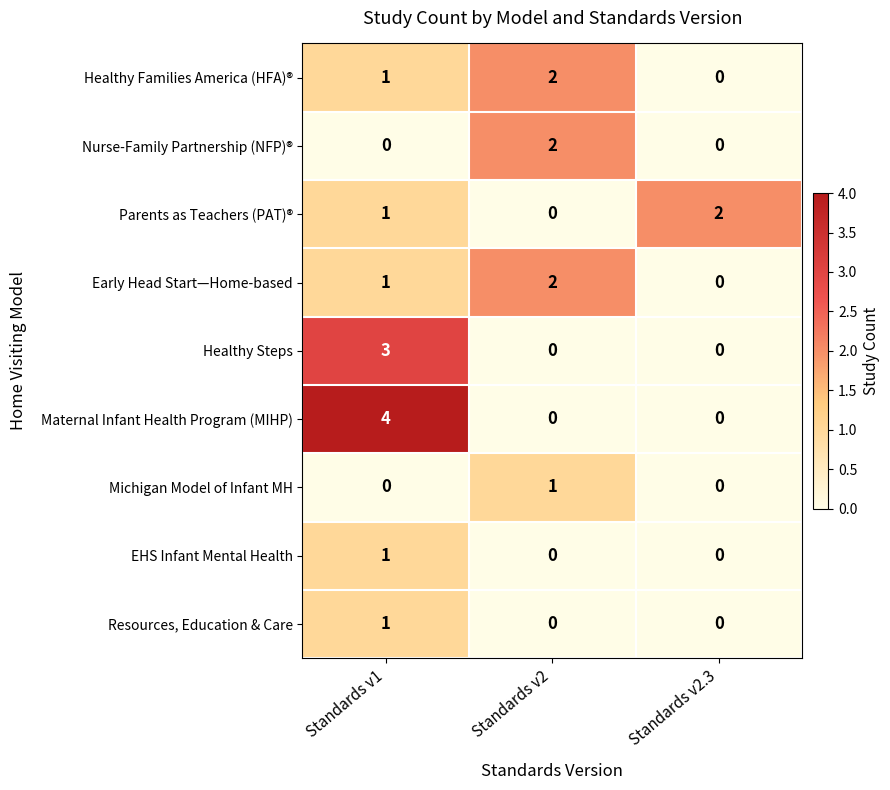

What is the difference between the highest and lowest values at Standards v2.3?

2